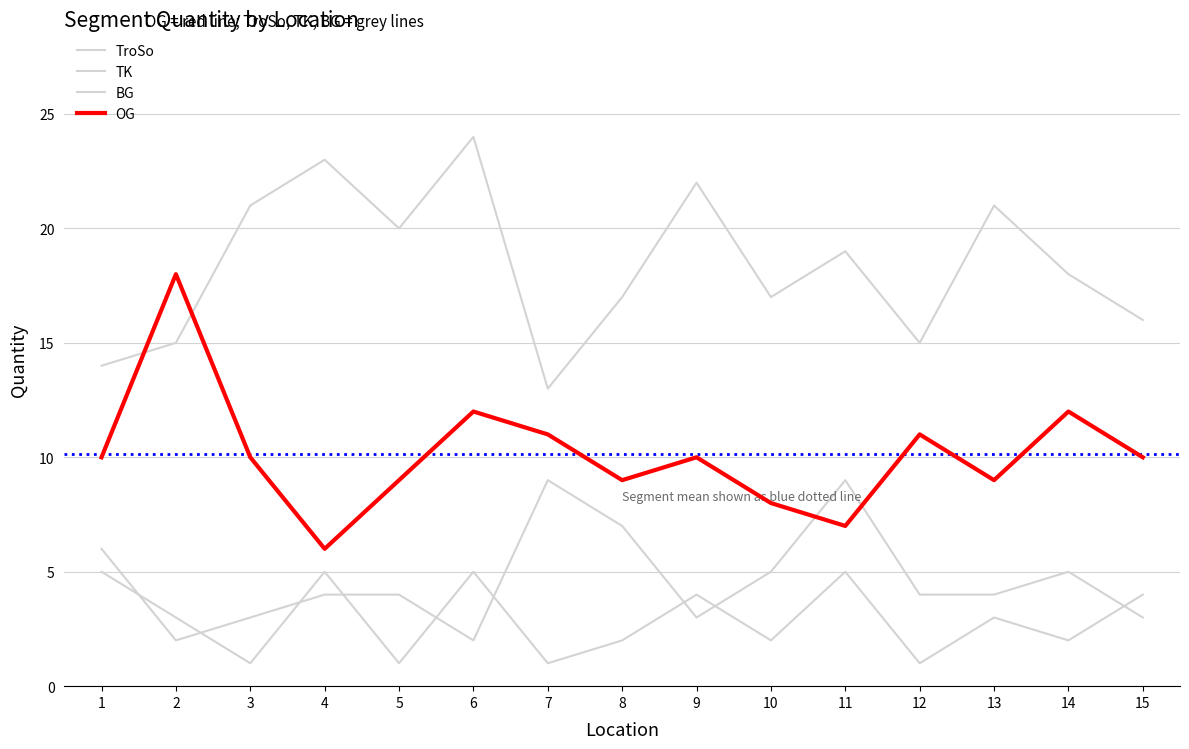

What is the value of the BG point at the 13th from the left?

21